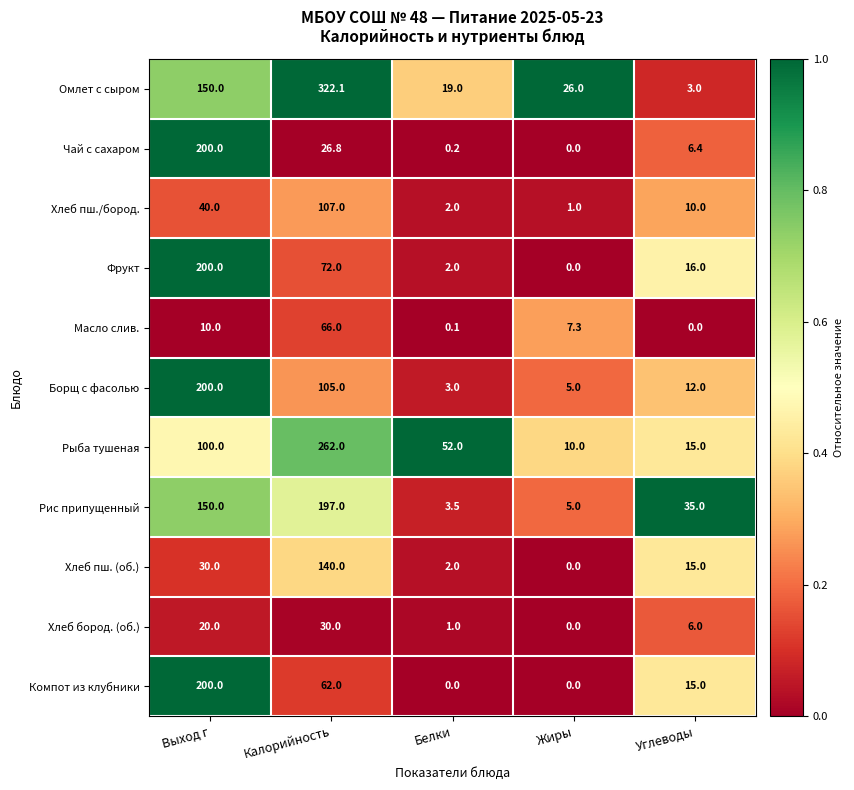

What is the difference between the maximum and minimum values in the Рис припущенный series?

193.5